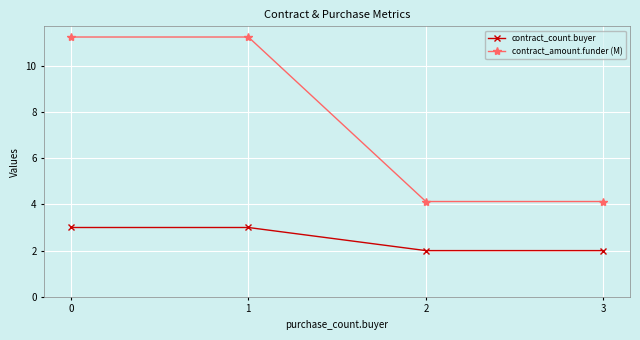

At how many categories does at least one series exceed 10?

2